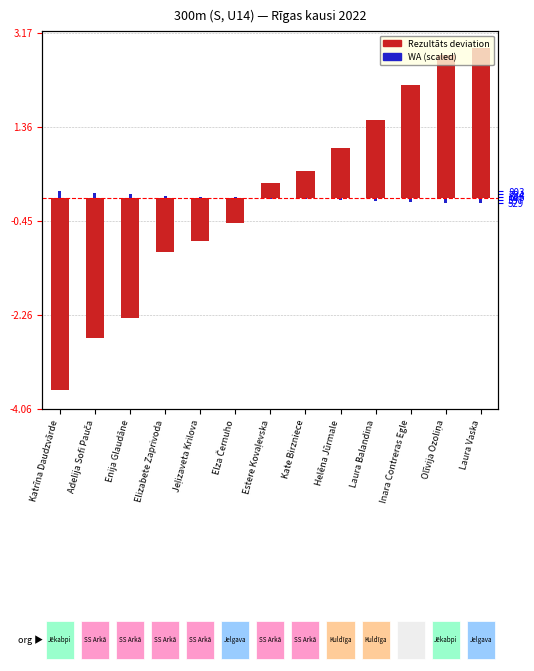

How many bars are there in total?

26